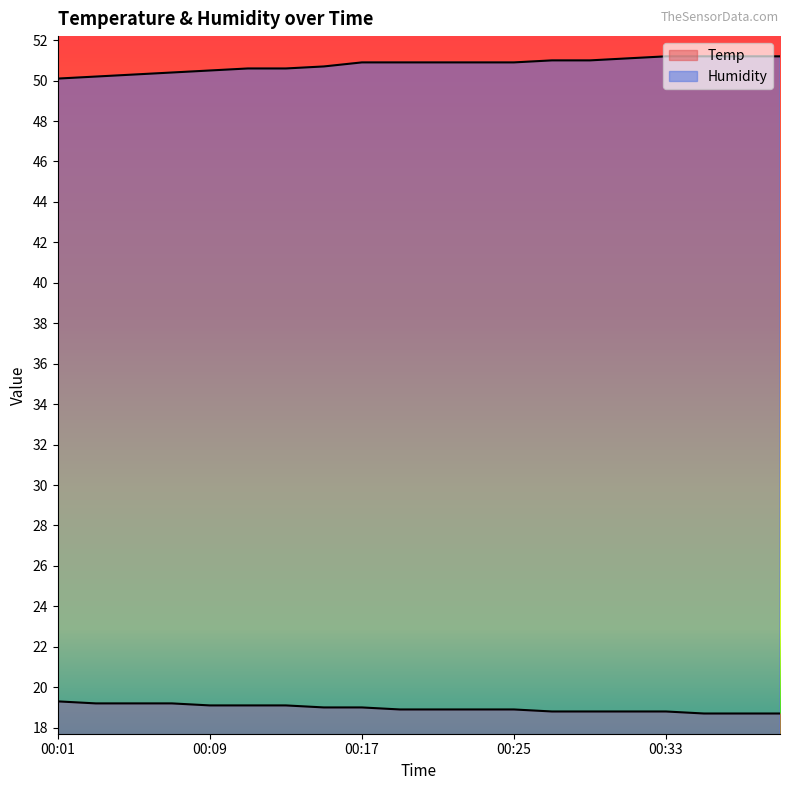

What is the lowest value of the Humidity series?

50.1